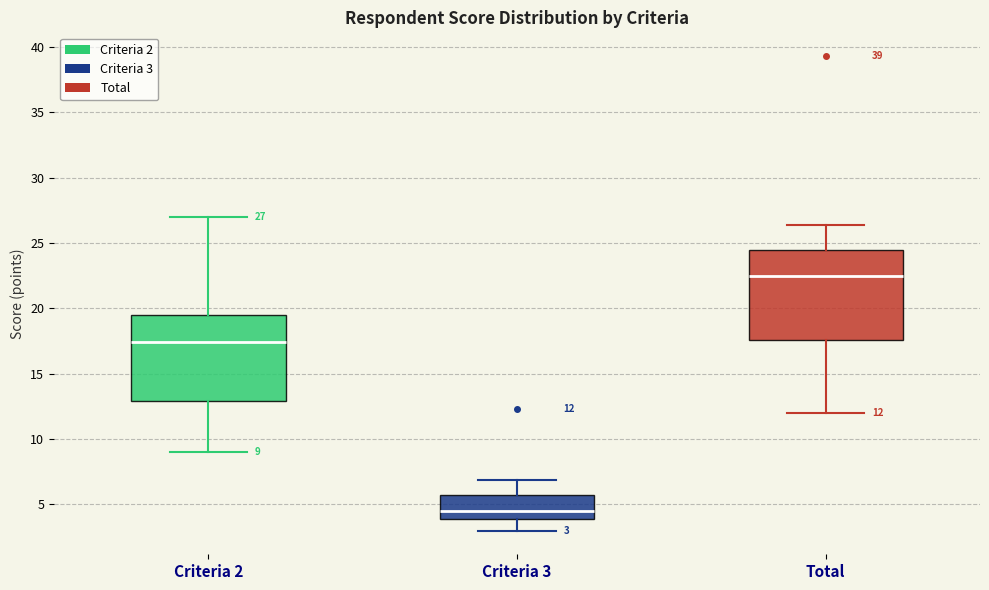

Which box has the lowest median line?

Criteria 3